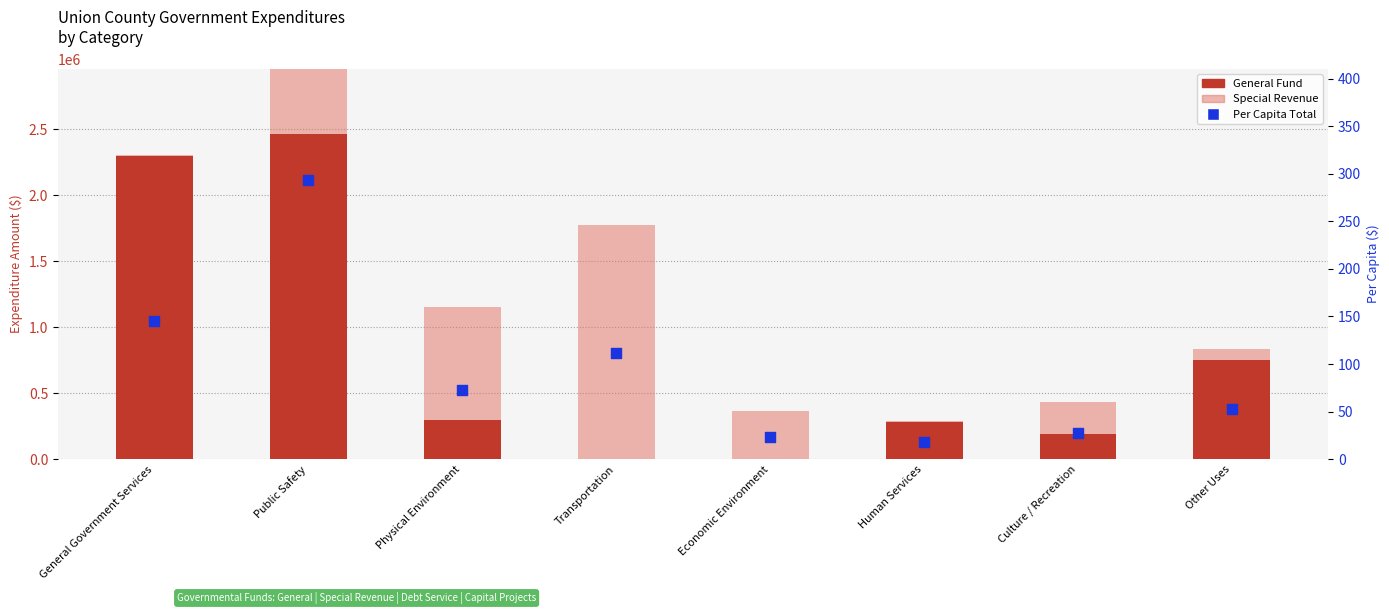

Which series has the largest total across all categories?

General Fund